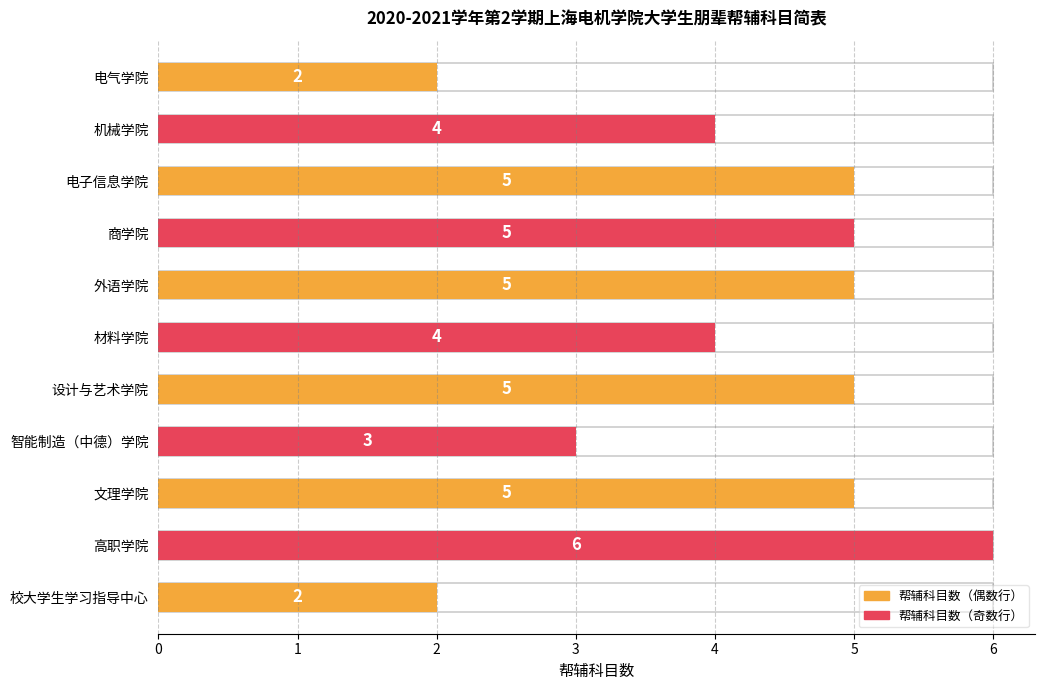

What position from the left is 智能制造（中德）学院?

8